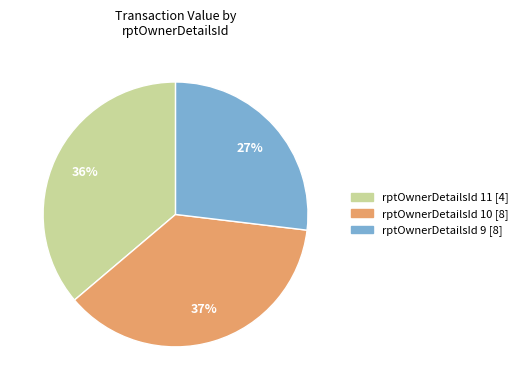

Does any single category account for the majority?

No